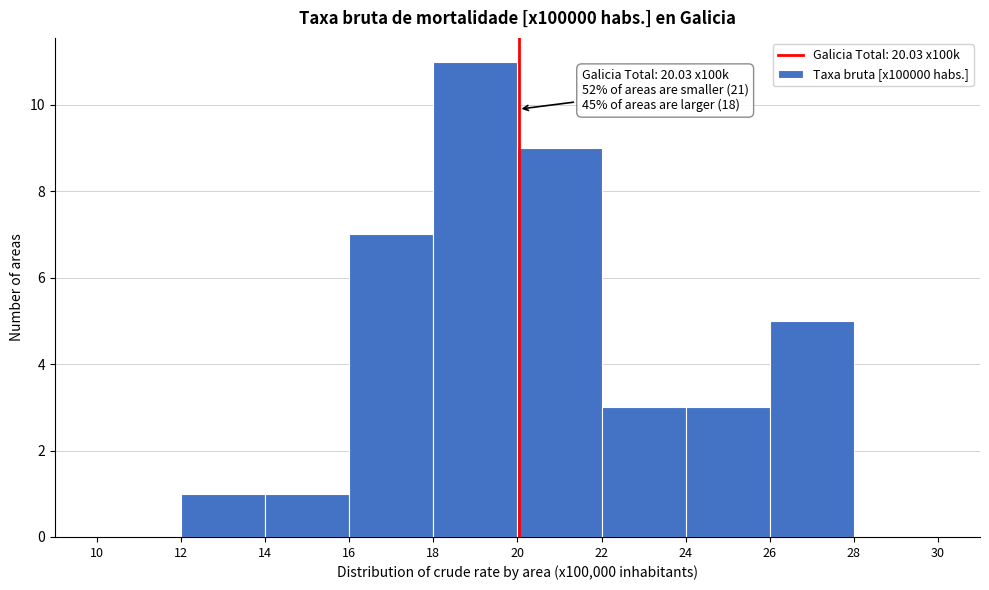

Which range on the x-axis has the tallest bar?

18 to 20